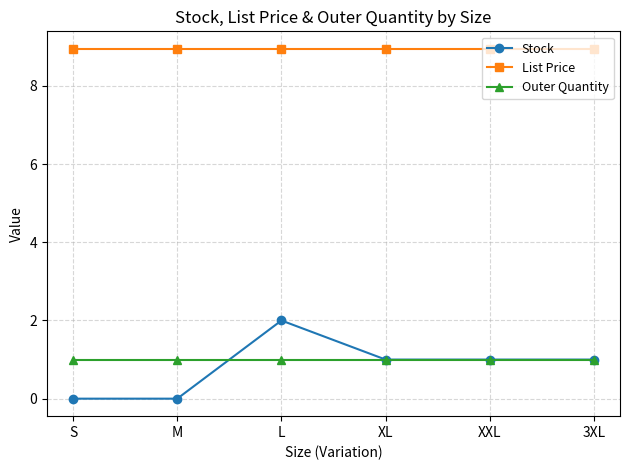

Count the number of categories in the chart.

6